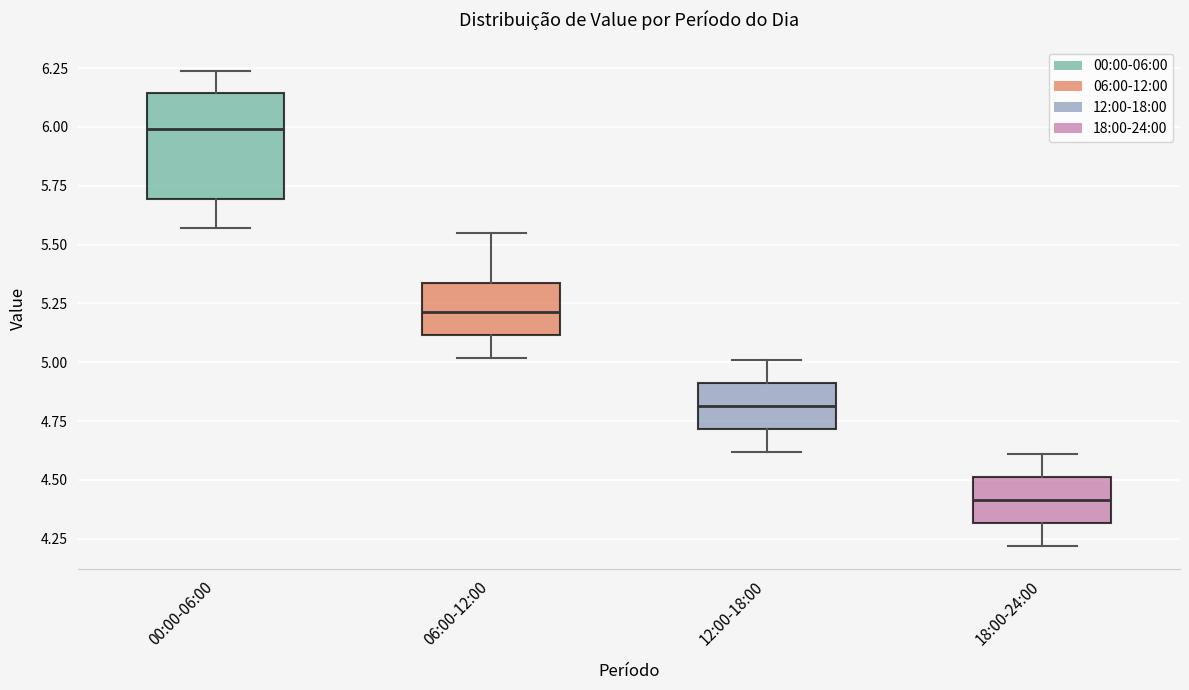

Which box has the lowest median line?

18:00-24:00